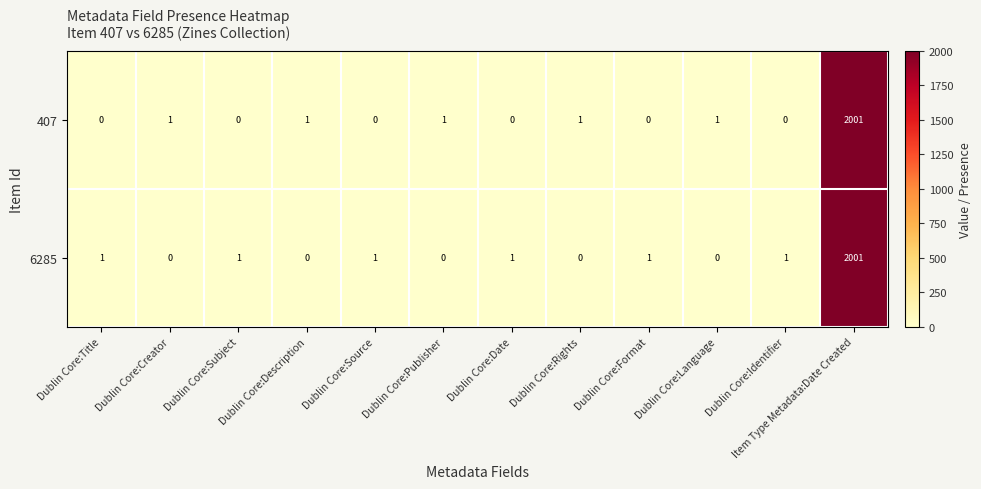

What is the spread (max minus min) of values at Dublin Core:Identifier?

1